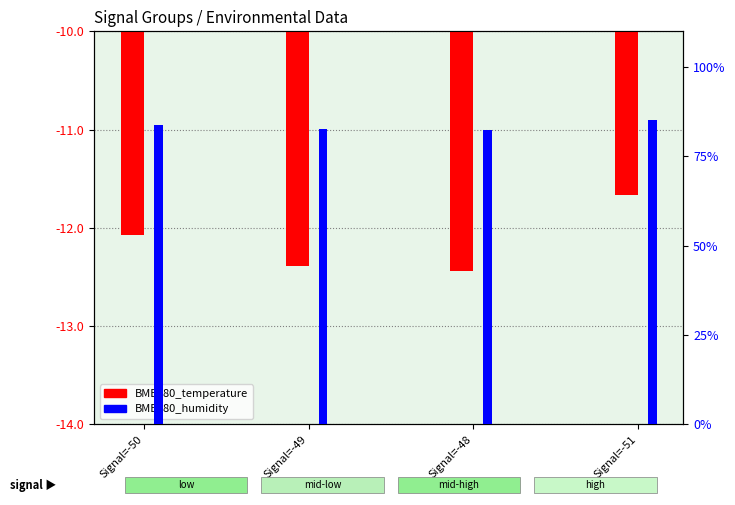

What is the spread (max minus min) of values at Signal=-50?

96.0